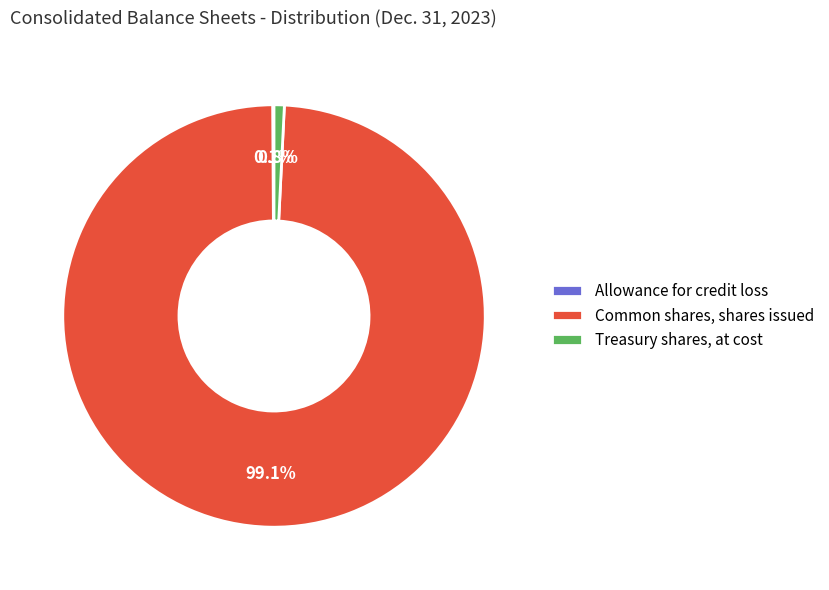

How much of the chart is everything except Common shares, shares issued?

0.9%